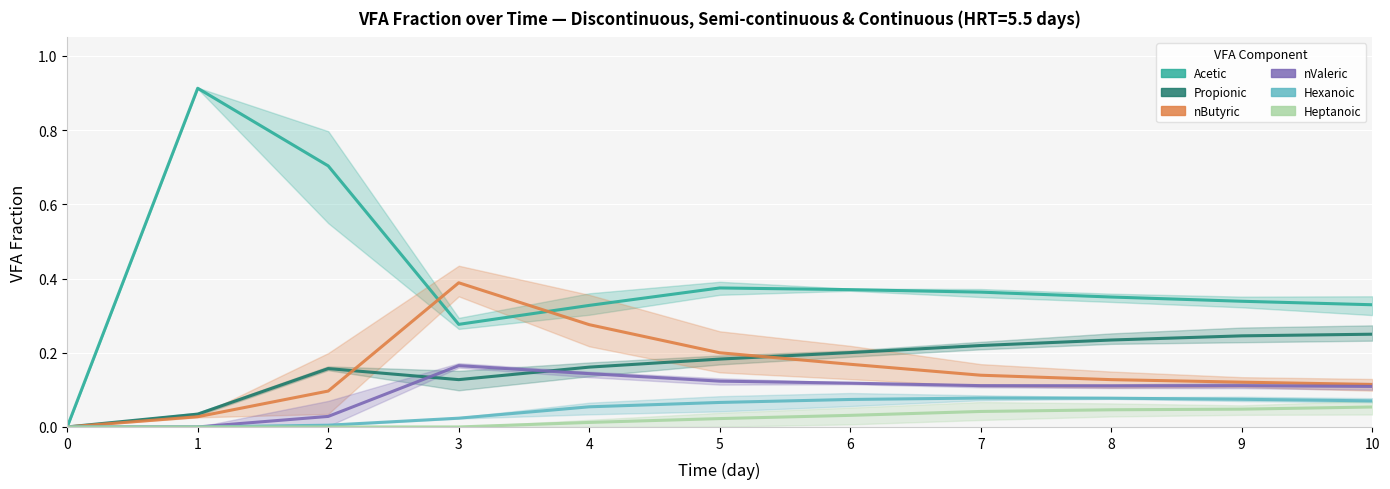

The value of Hexanoic at 0 is 0.0. True or false?

True